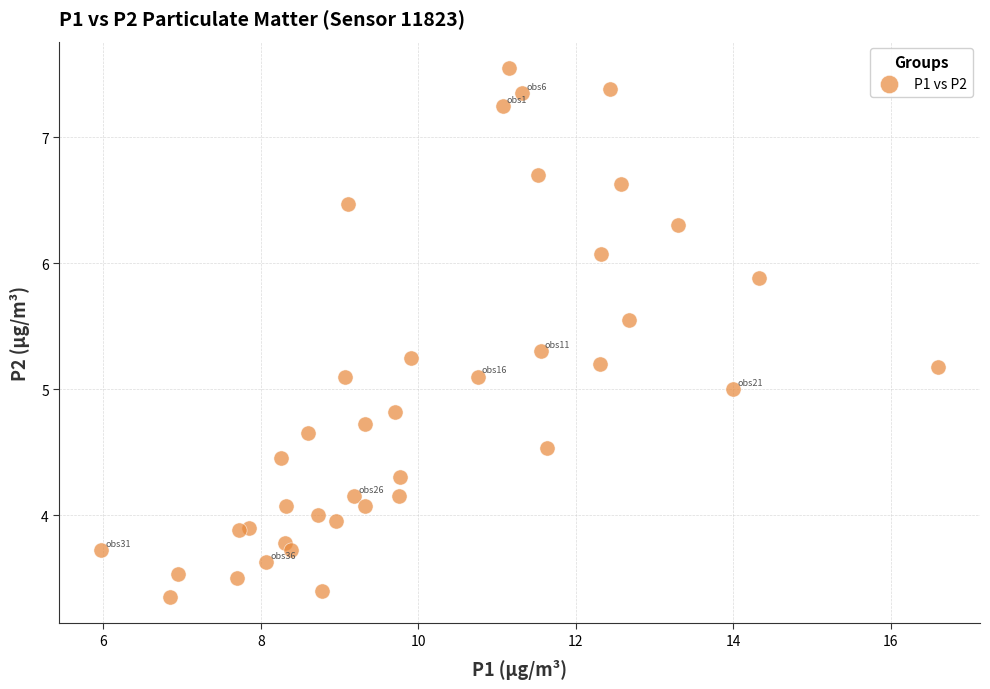

What is the range of X values (max minus min)?

10.6